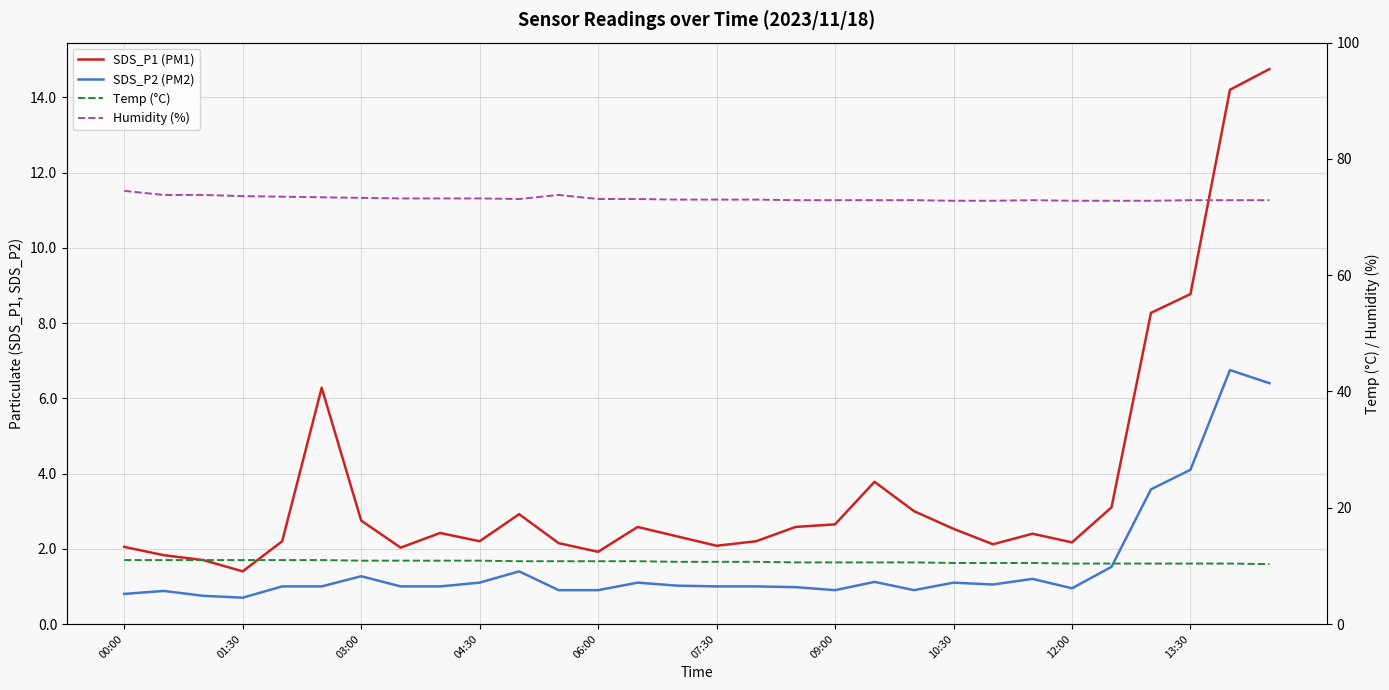

How many lines are shown in the chart?

4